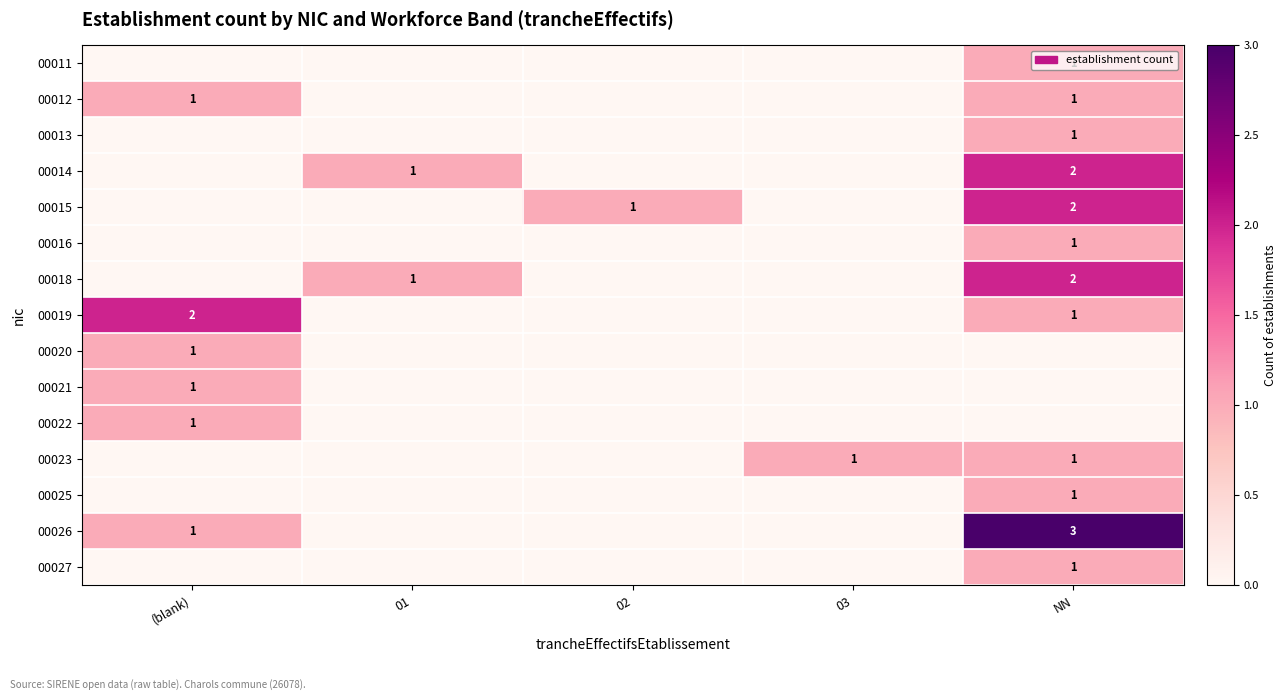

What is the sum of the 00014 values at NN and 01?

3